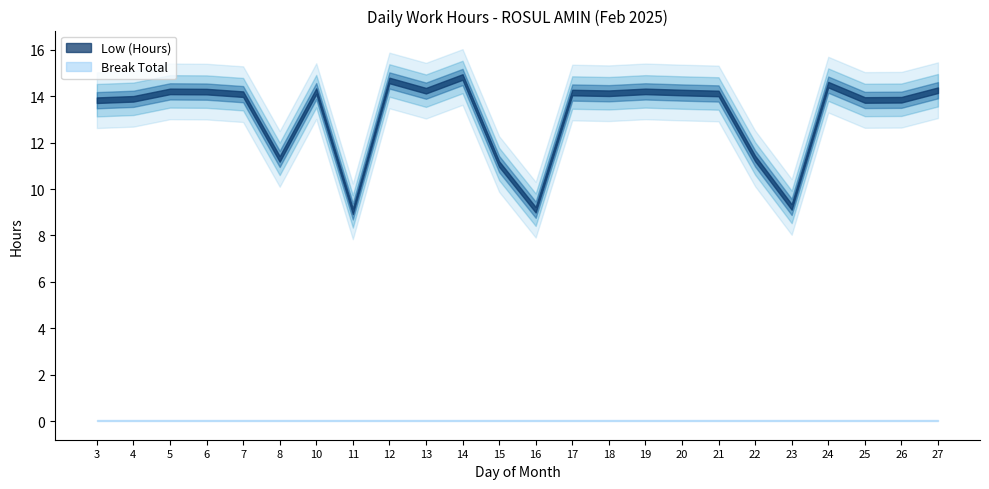

At which category is the sum across all series the highest?

14